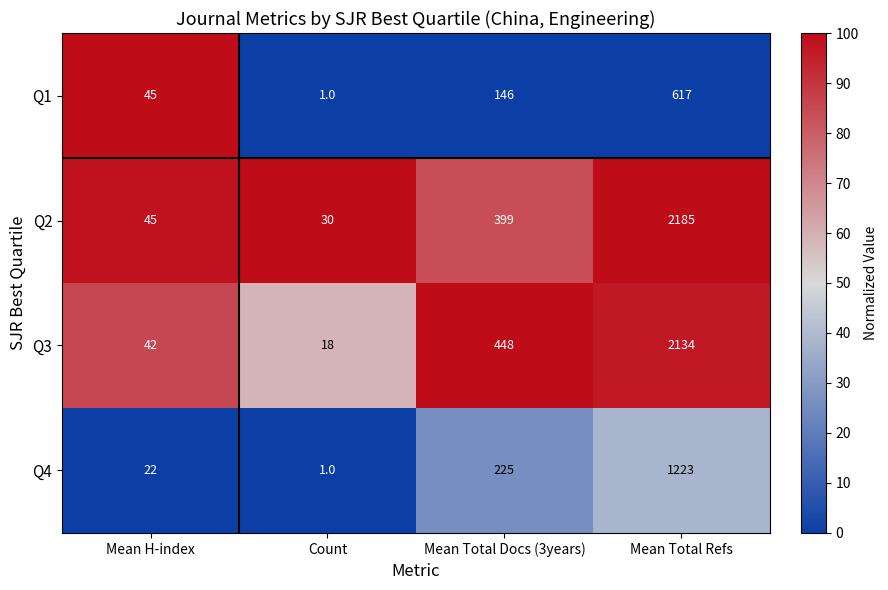

Reading left to right, what are all the values shown in this chart?

Q1: 45	1	146	617
Q2: 45	30	399	2185
Q3: 42	18	448	2134
Q4: 22	1	225	1223